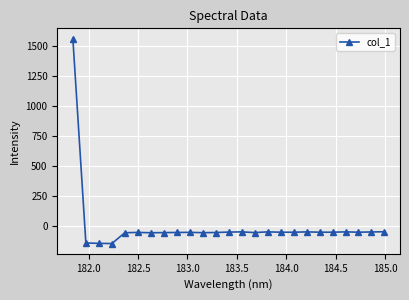

What is the difference between the maximum and minimum values?

1705.7